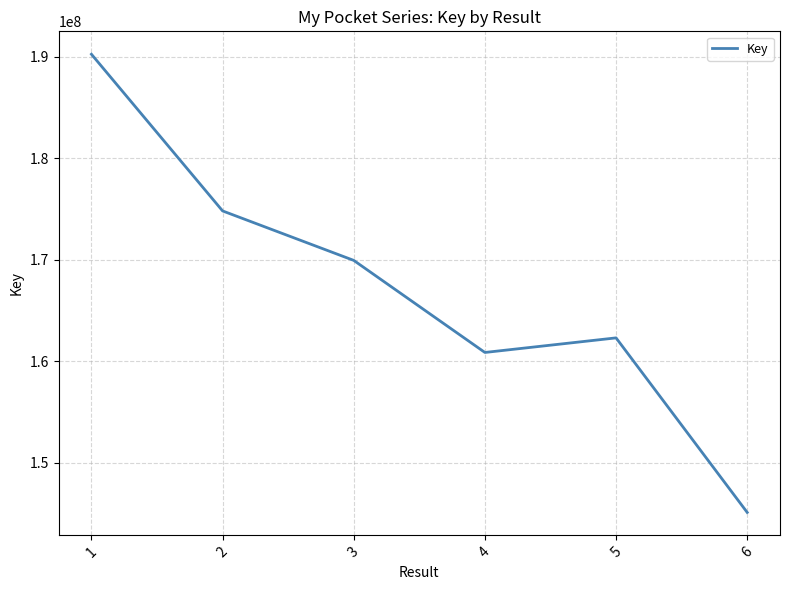

At which label does the data first exceed 169939764?

1